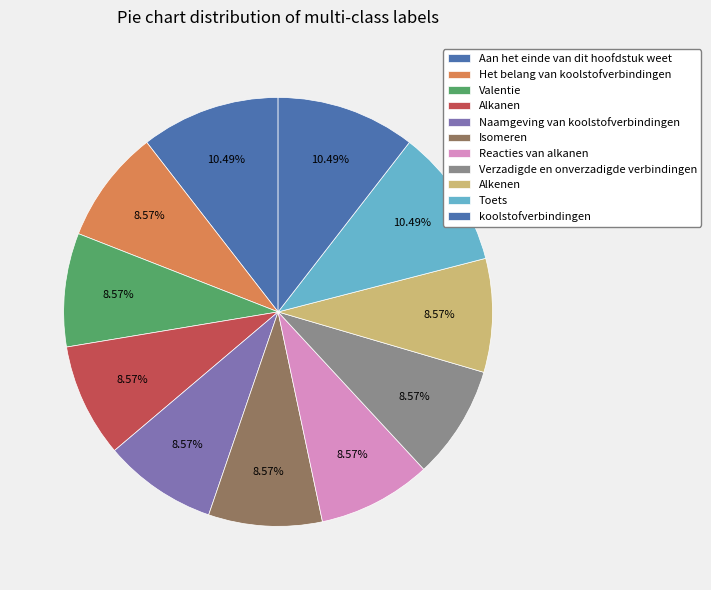

The Aan het einde van dit hoofdstuk weet slice represents 19% of the pie. True or false?

False